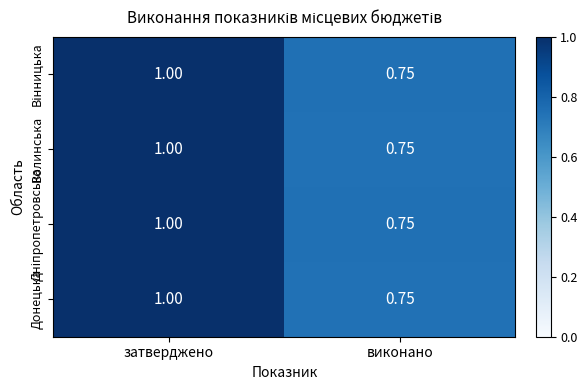

Which category has the lowest value across all series?

виконано